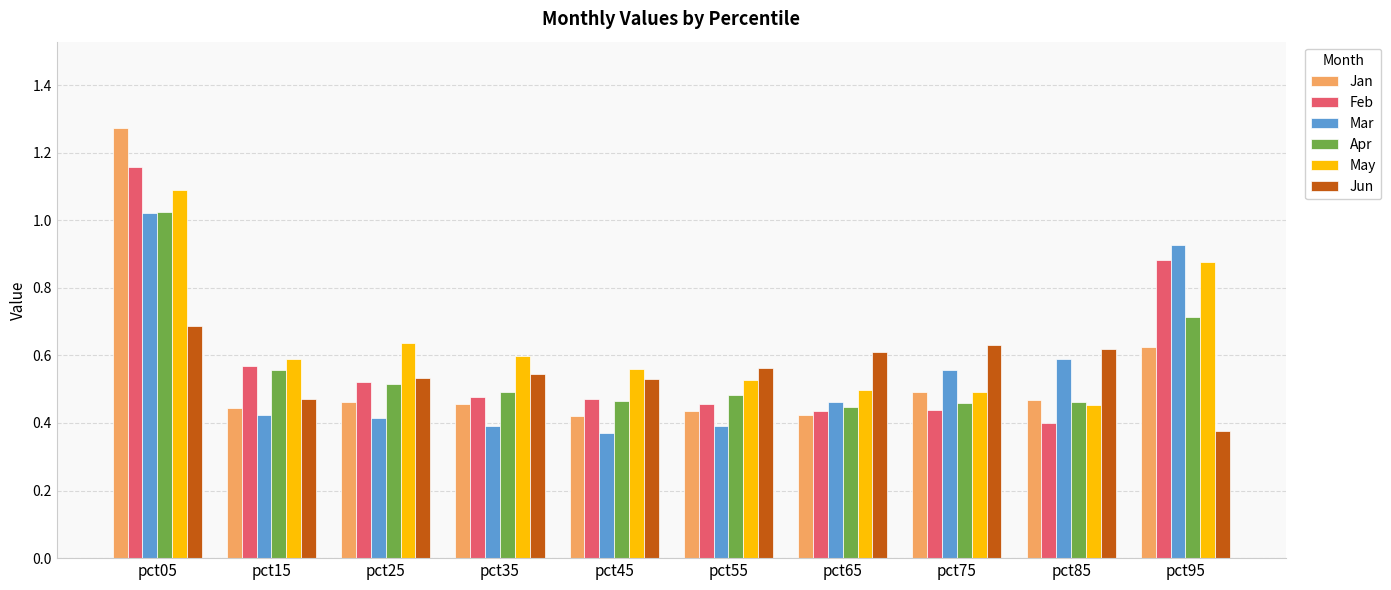

Are the bars horizontal?

No